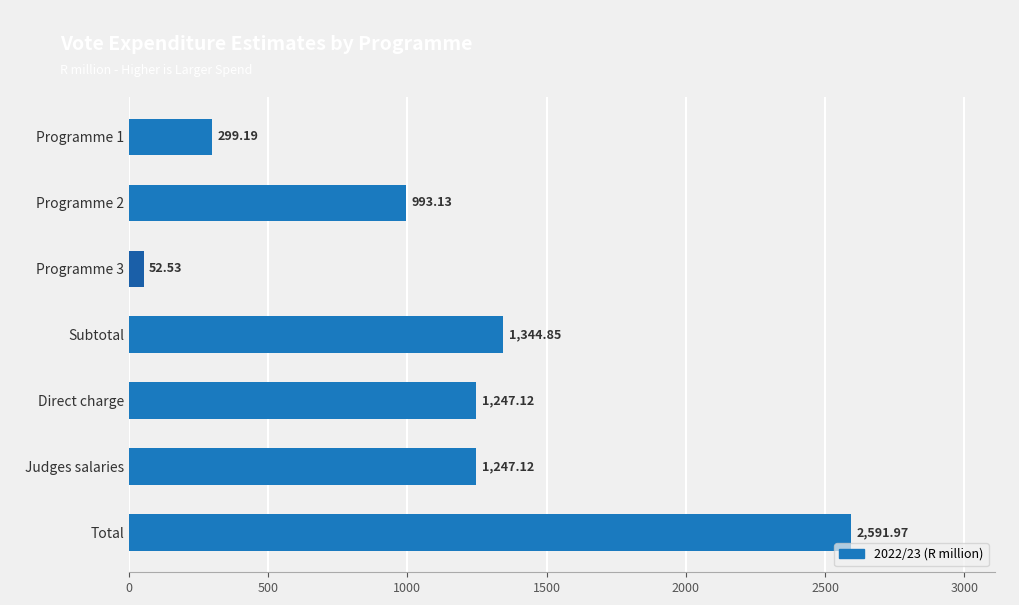

Does the chart contain any negative values?

No